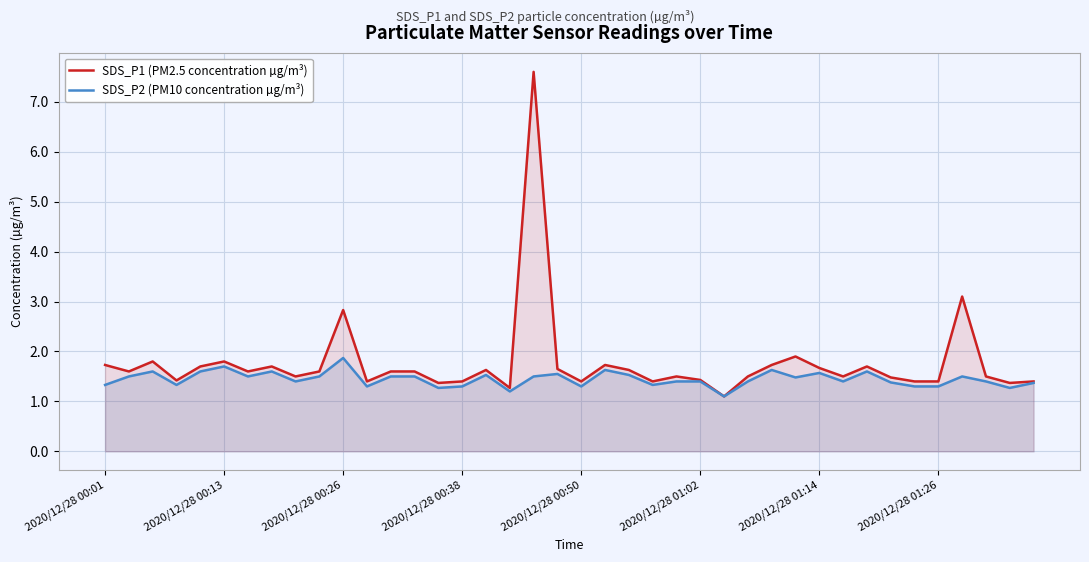

The SDS_P2 (PM10 concentration µg/m³) series shows 1.6 at 2020/12/28 01:14. True or false?

True